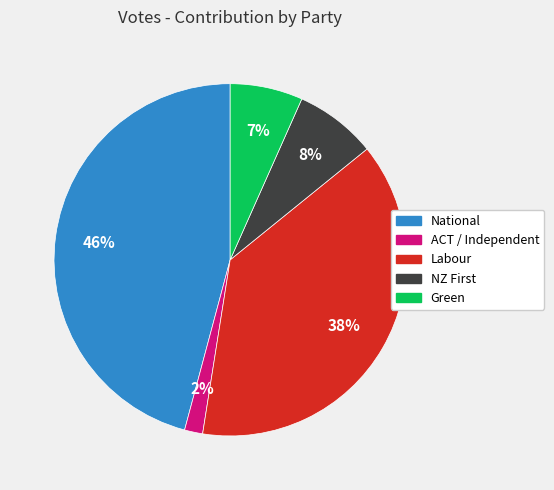

Which category has the biggest portion of the pie?

National